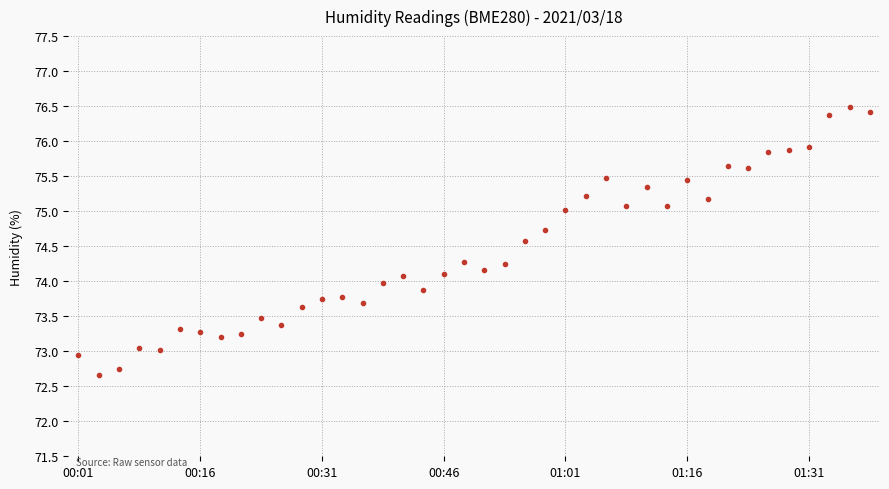

What is the greatest value displayed?

76.5